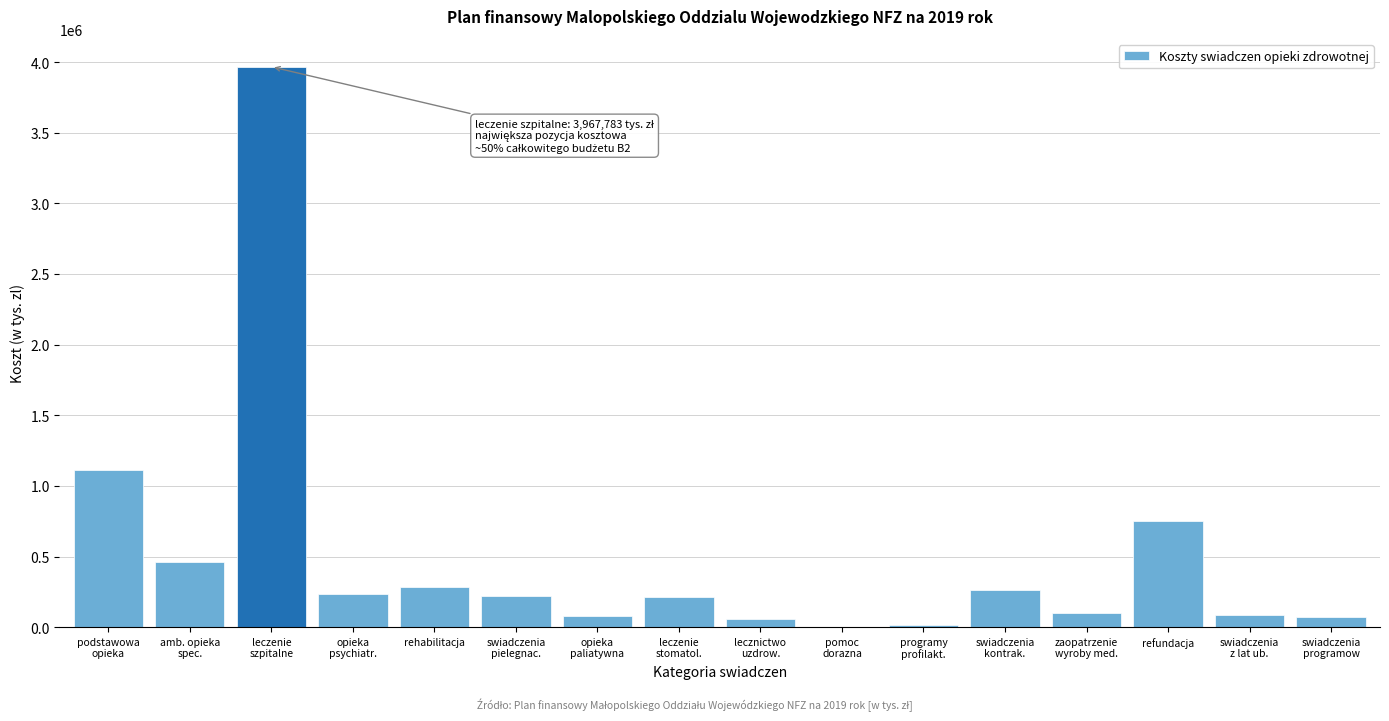

What is the greatest value displayed?

3967783